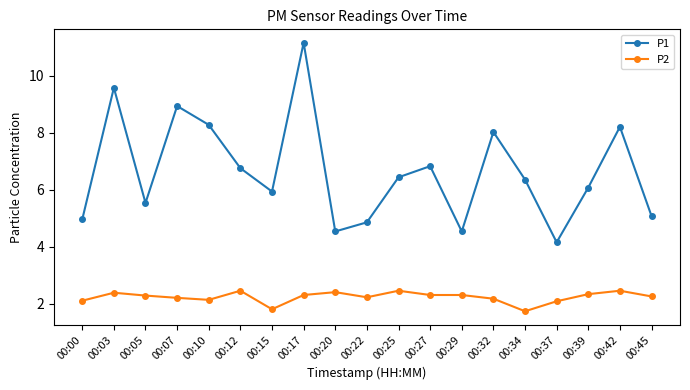

In P1, how many points are higher than both neighbors (excluding endpoints)?

6